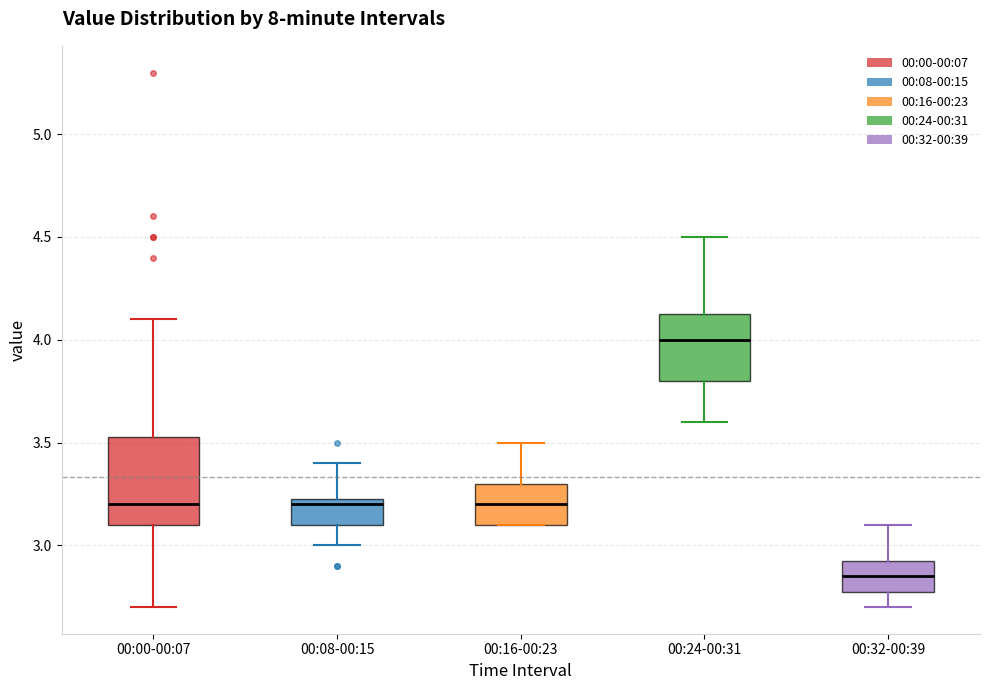

Which box's median line is the highest?

00:24-00:31